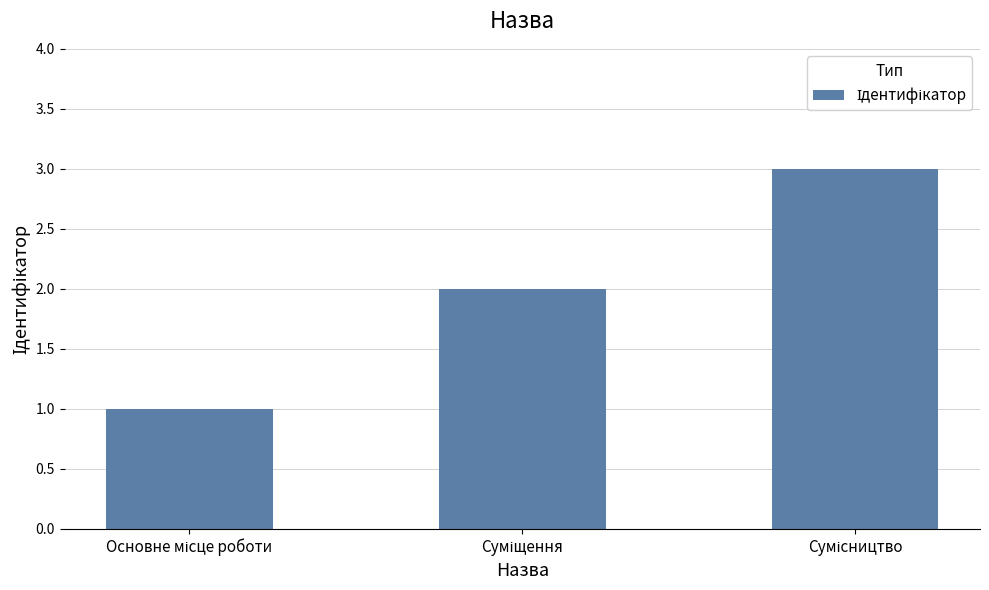

What is the maximum value shown in the chart?

3